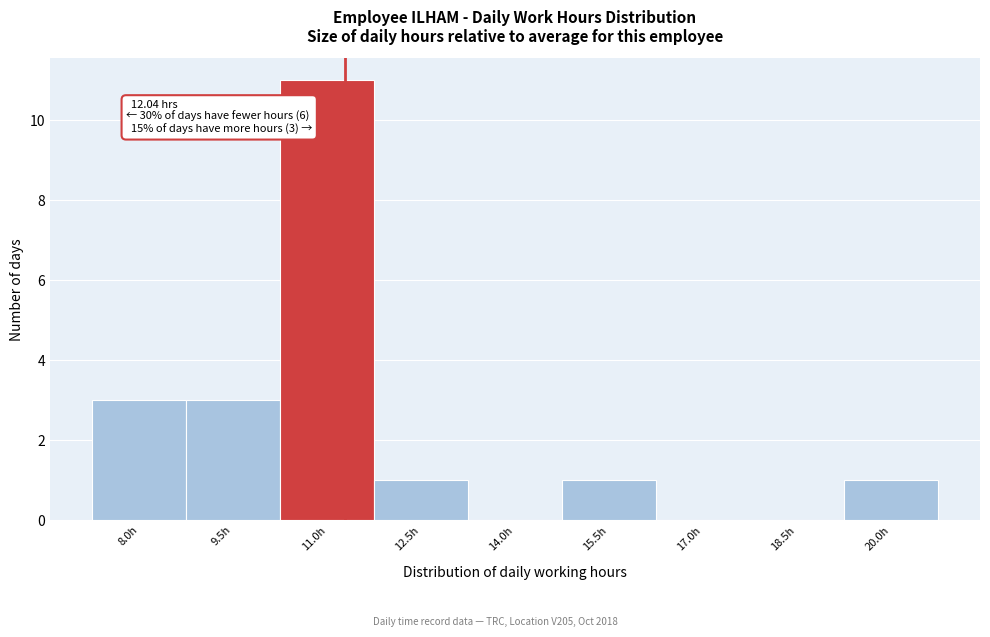

Reading right to left, transcribe all the data shown in this chart.

20.0h=1	18.5h=0	17.0h=0	15.5h=1	14.0h=0	12.5h=1	11.0h=11	9.5h=3	8.0h=3